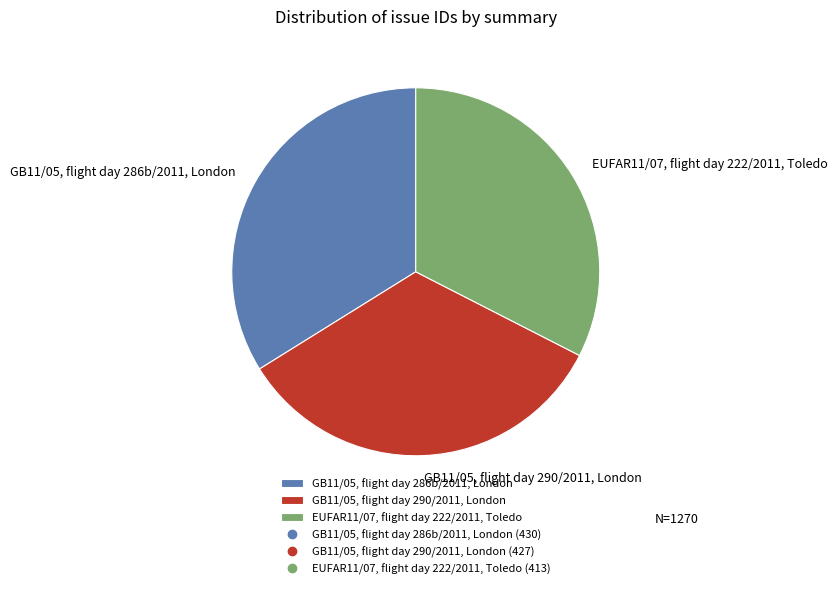

Between EUFAR11/07, flight day 222/2011, Toledo and GB11/05, flight day 290/2011, London, which is larger?

GB11/05, flight day 290/2011, London